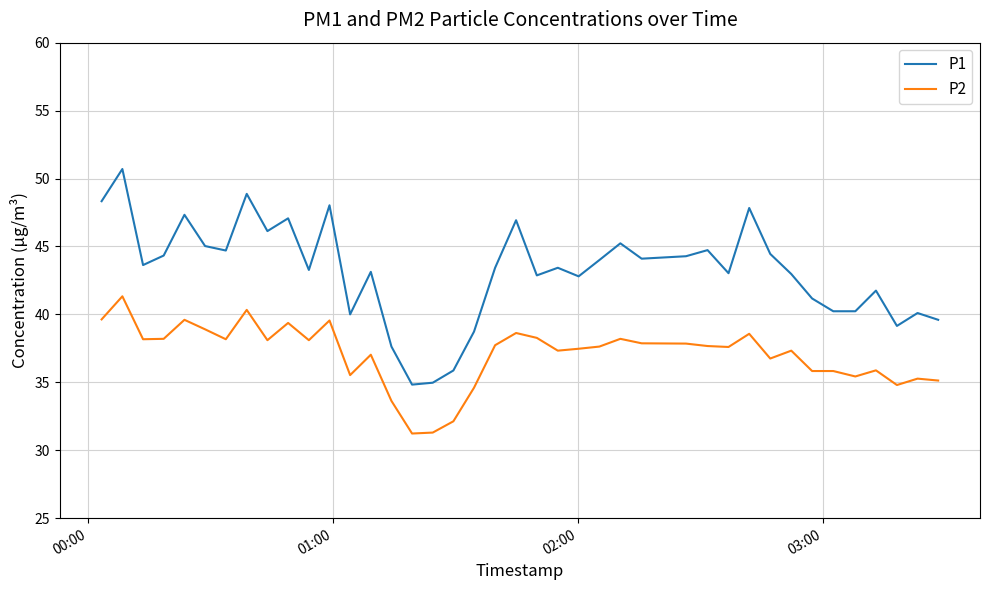

What is the greatest value displayed?

50.7